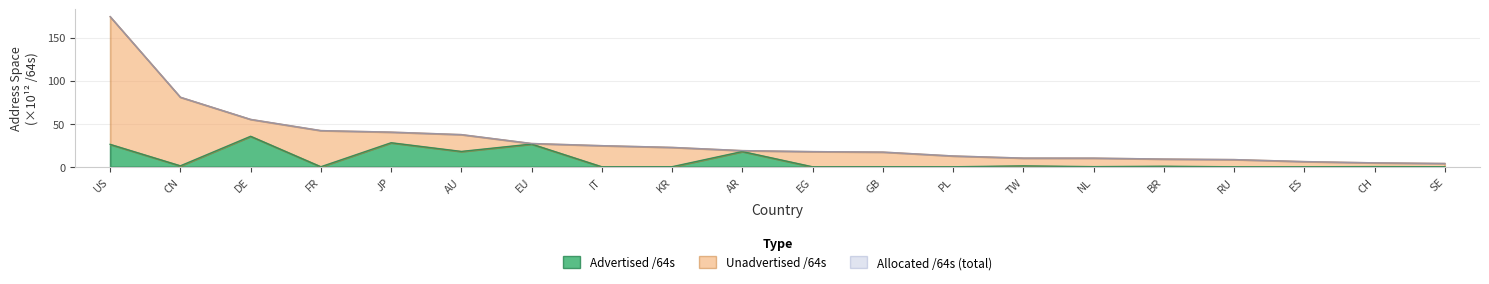

Is the value of Advertised /64s at RU greater than the value of Allocated /64s at EU?

No